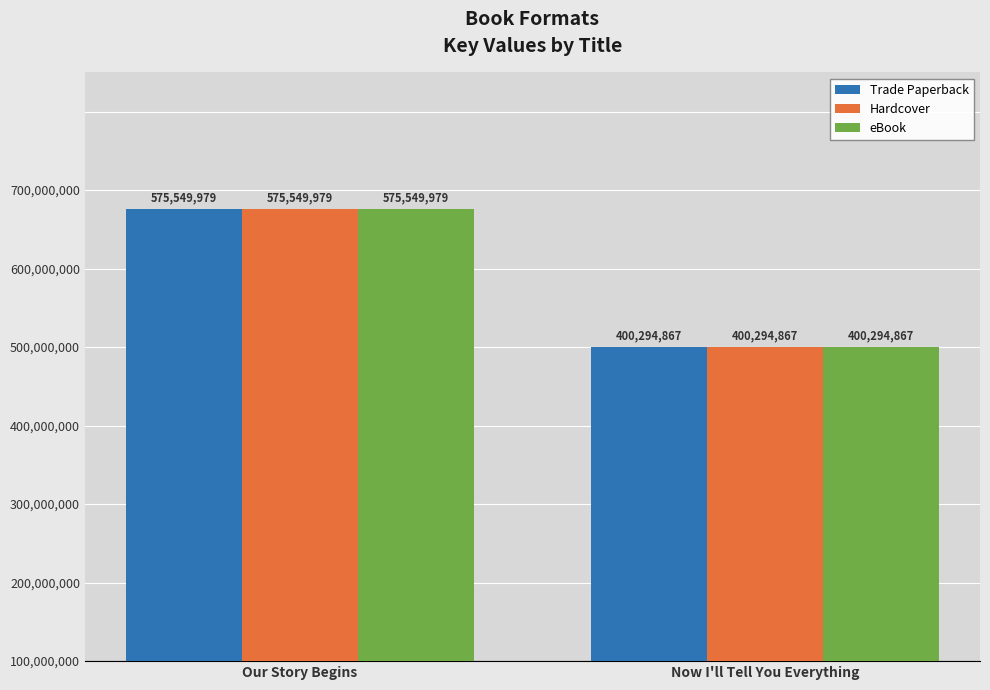

What is the maximum value shown in the chart?

575549979